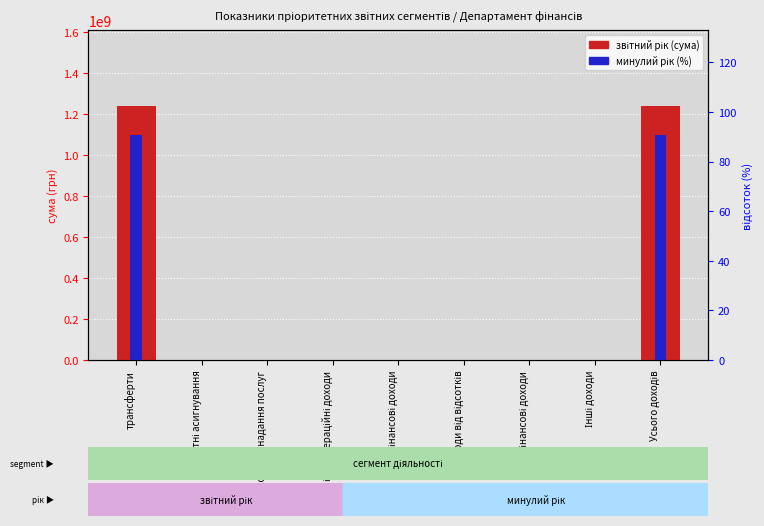

Is the value of звітний рік (transformed count) at бюджетні асигнування greater than the value of минулий рік (percentile rank) at Фінансові доходи?

No